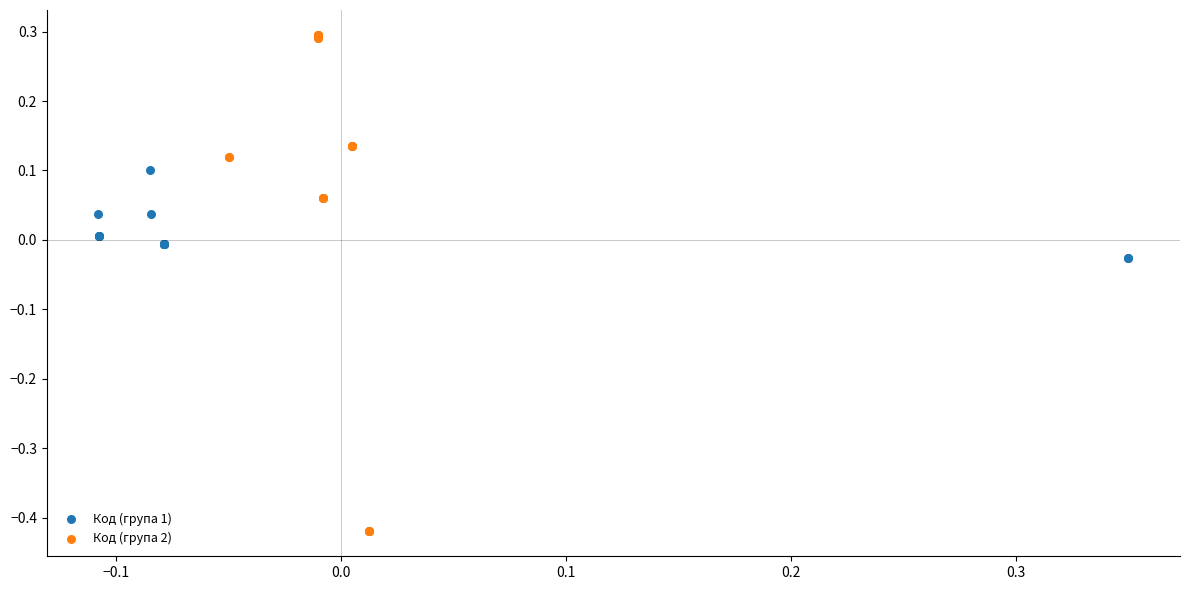

Which series has the widest spread of Y values?

Код (група 2)